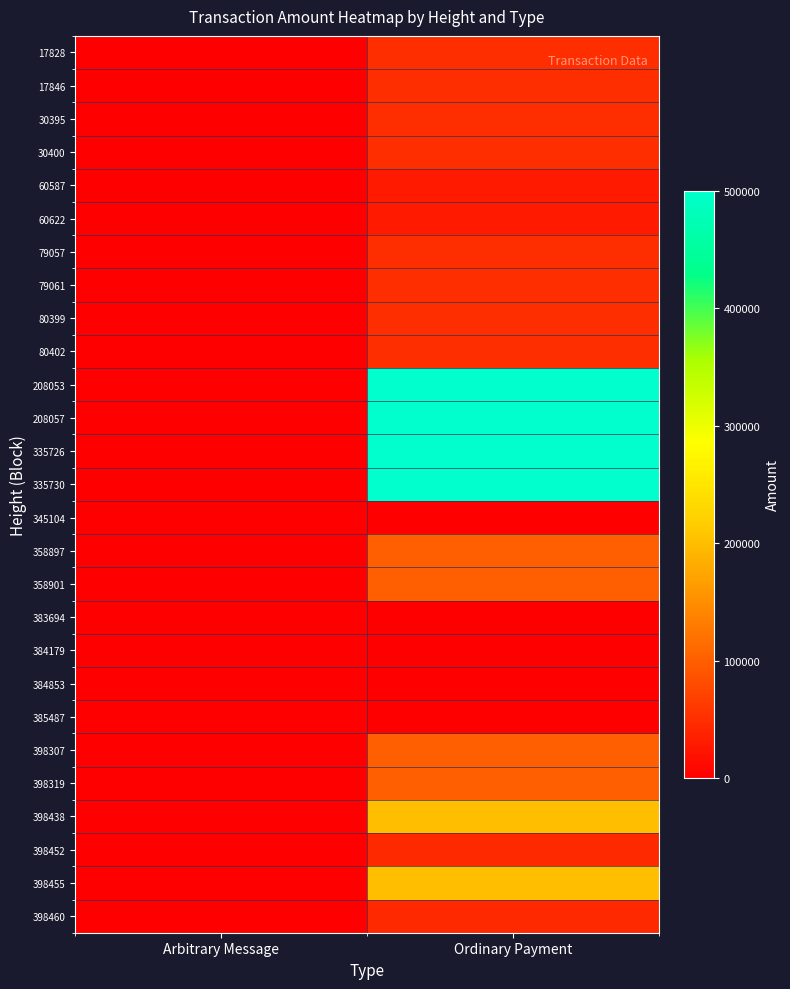

Reading left to right, extract all data points from this chart.

17828: Arbitrary Message=0.0	Ordinary Payment=49996.0
17846: Arbitrary Message=0.0	Ordinary Payment=49995.0
30395: Arbitrary Message=0.0	Ordinary Payment=50000.0
30400: Arbitrary Message=0.0	Ordinary Payment=49999.0
60587: Arbitrary Message=0.0	Ordinary Payment=29296.5
60622: Arbitrary Message=0.0	Ordinary Payment=29295.5
79057: Arbitrary Message=0.0	Ordinary Payment=50000.0
79061: Arbitrary Message=0.0	Ordinary Payment=49999.0
80399: Arbitrary Message=0.0	Ordinary Payment=50000.0
80402: Arbitrary Message=0.0	Ordinary Payment=49999.0
208053: Arbitrary Message=0.0	Ordinary Payment=500000.0
208057: Arbitrary Message=0.0	Ordinary Payment=499999.0
335726: Arbitrary Message=0.0	Ordinary Payment=500000.0
335730: Arbitrary Message=0.0	Ordinary Payment=499999.0
345104: Arbitrary Message=0.0	Ordinary Payment=2.0
358897: Arbitrary Message=0.0	Ordinary Payment=100011.0
358901: Arbitrary Message=0.0	Ordinary Payment=100012.0
383694: Arbitrary Message=0.0	Ordinary Payment=0.0
384179: Arbitrary Message=0.0	Ordinary Payment=0.0
384853: Arbitrary Message=0.0	Ordinary Payment=0.0
385487: Arbitrary Message=0.0	Ordinary Payment=0.0
398307: Arbitrary Message=0.0	Ordinary Payment=100000.0
398319: Arbitrary Message=0.0	Ordinary Payment=99999.0
398438: Arbitrary Message=0.0	Ordinary Payment=200020.0
398452: Arbitrary Message=0.0	Ordinary Payment=44167.6
398455: Arbitrary Message=0.0	Ordinary Payment=200019.0
398460: Arbitrary Message=0.0	Ordinary Payment=44166.6